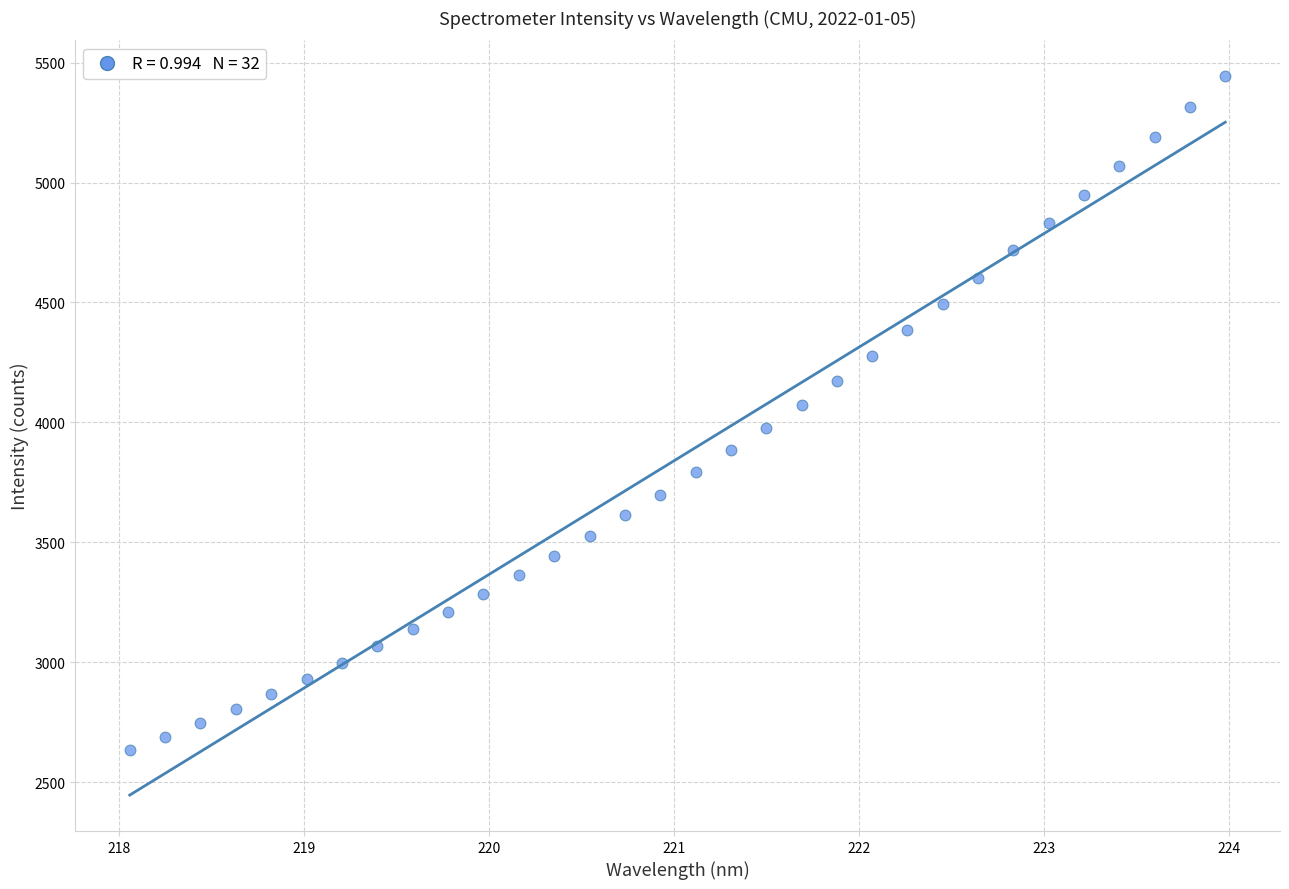

What is the range of Y values (max minus min)?

2810.8